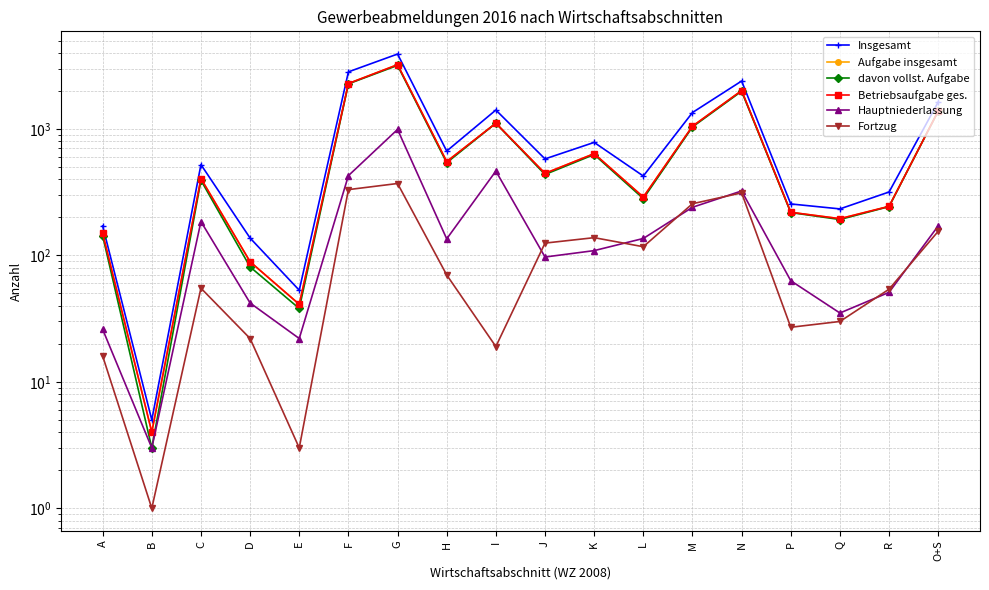

True or false: davon vollst. Aufgabe and Hauptniederlassung intersect in this chart.

False